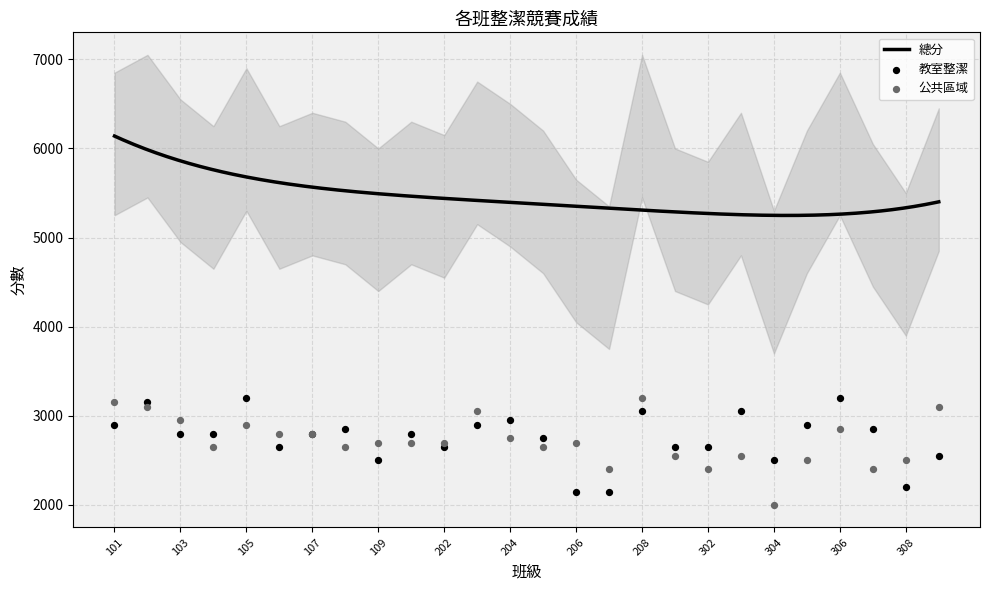

What is the total value across all series at 307?

5250